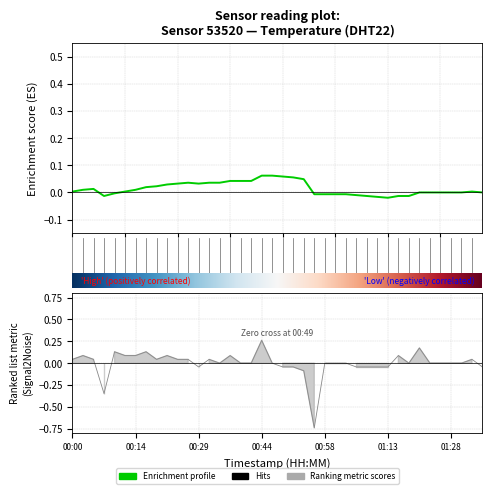

The value at 01:06 is -0.0. True or false?

True